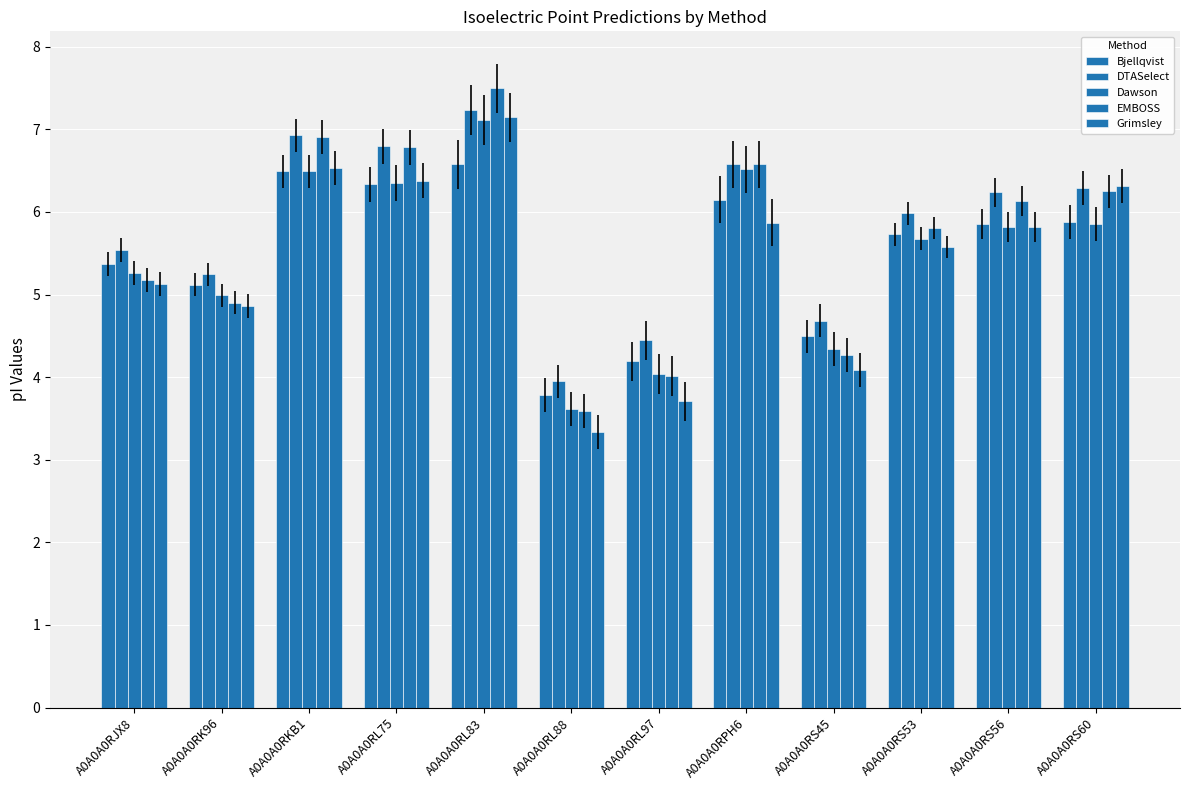

Rank the series at A0A0A0RPH6 from highest to lowest value.

DTASelect, EMBOSS, Dawson, Bjellqvist, Grimsley